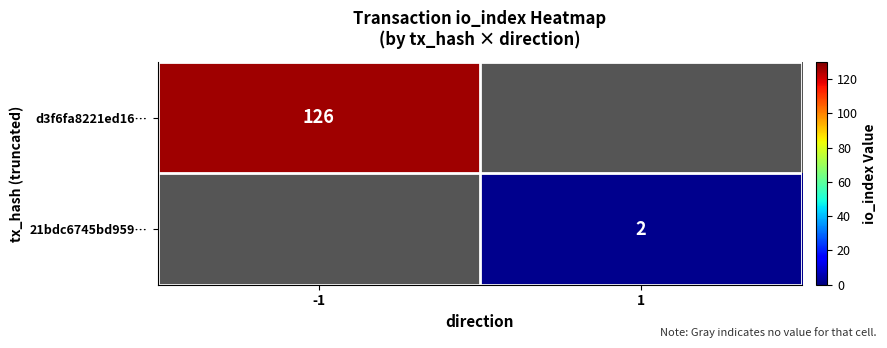

What is the minimum value shown in the chart?

2.0